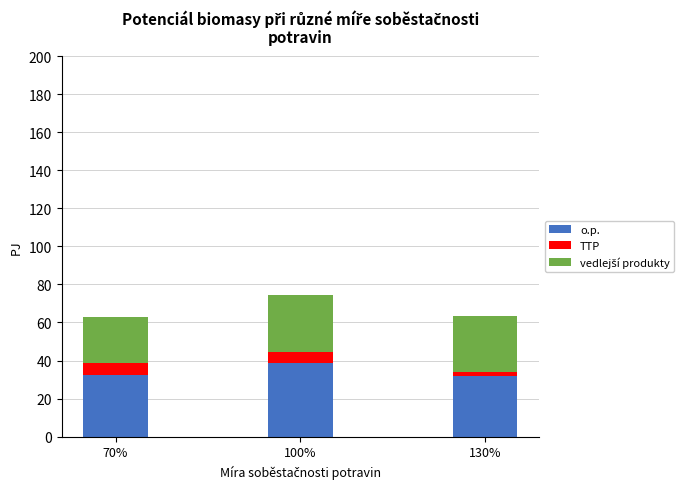

At which label is o.p. closest to 35?

70%